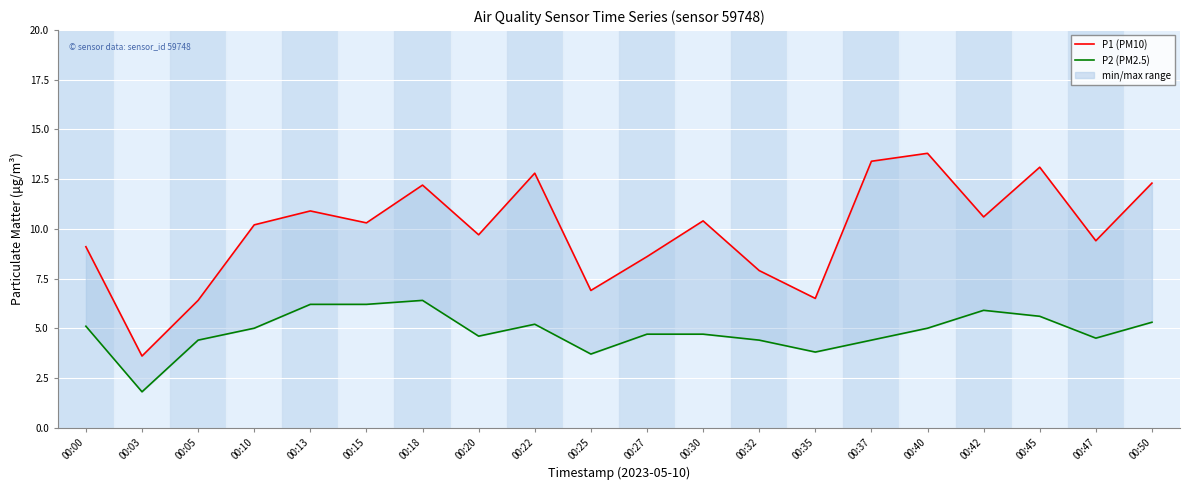

Is the value of P2 (PM2.5) at 00:00 greater than the value of P1 (PM10) at 00:03?

Yes